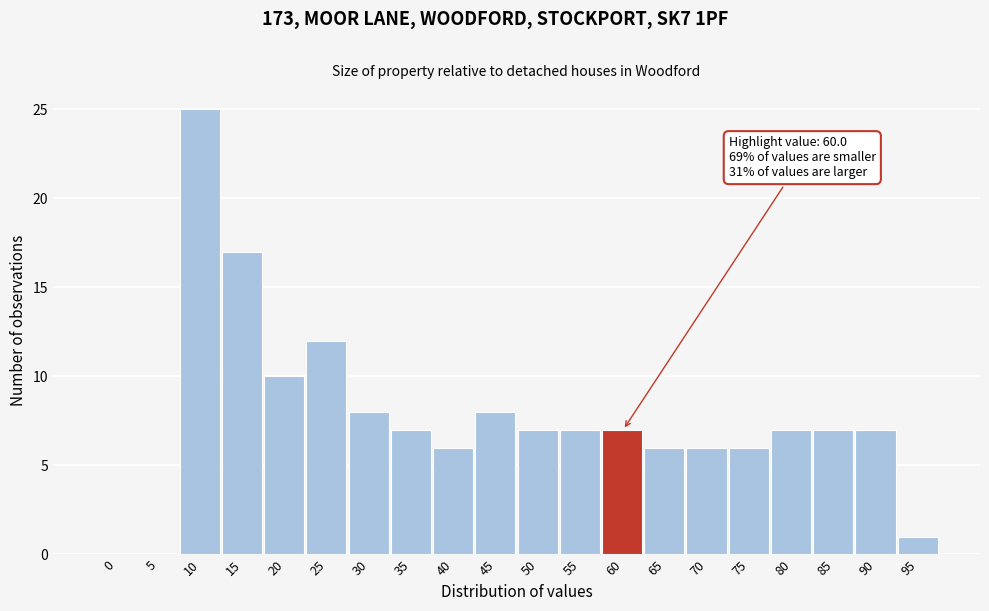

Reading right to left, transcribe all the data shown in this chart.

95=1	90=7	85=7	80=7	75=6	70=6	65=6	60=7	55=7	50=7	45=8	40=6	35=7	30=8	25=12	20=10	15=17	10=25	5=0	0=0